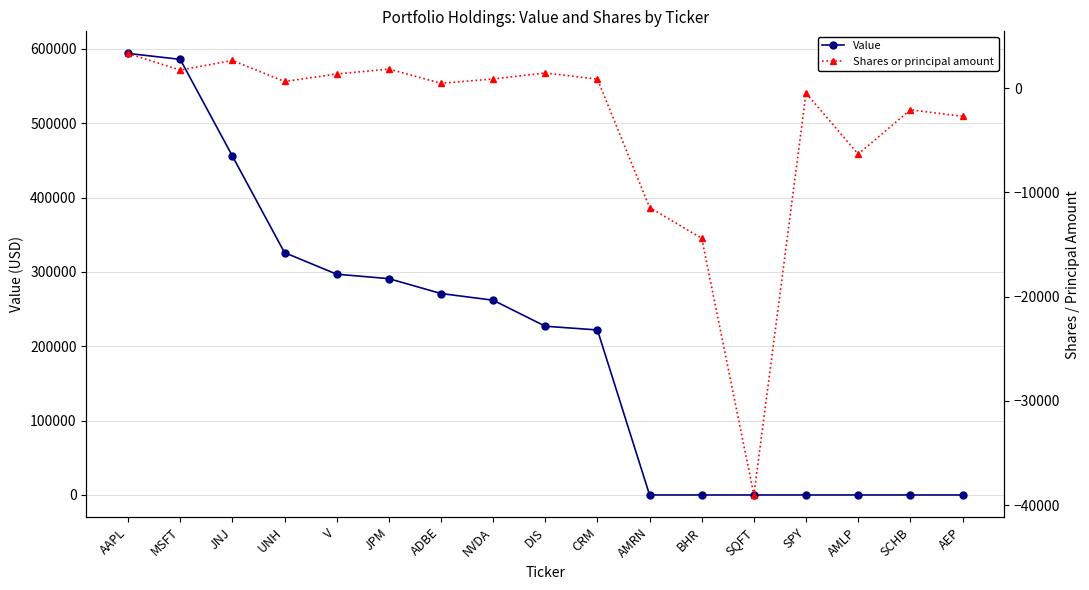

What is the difference between the second highest and second lowest values in the Shares or principal amount series?

17065